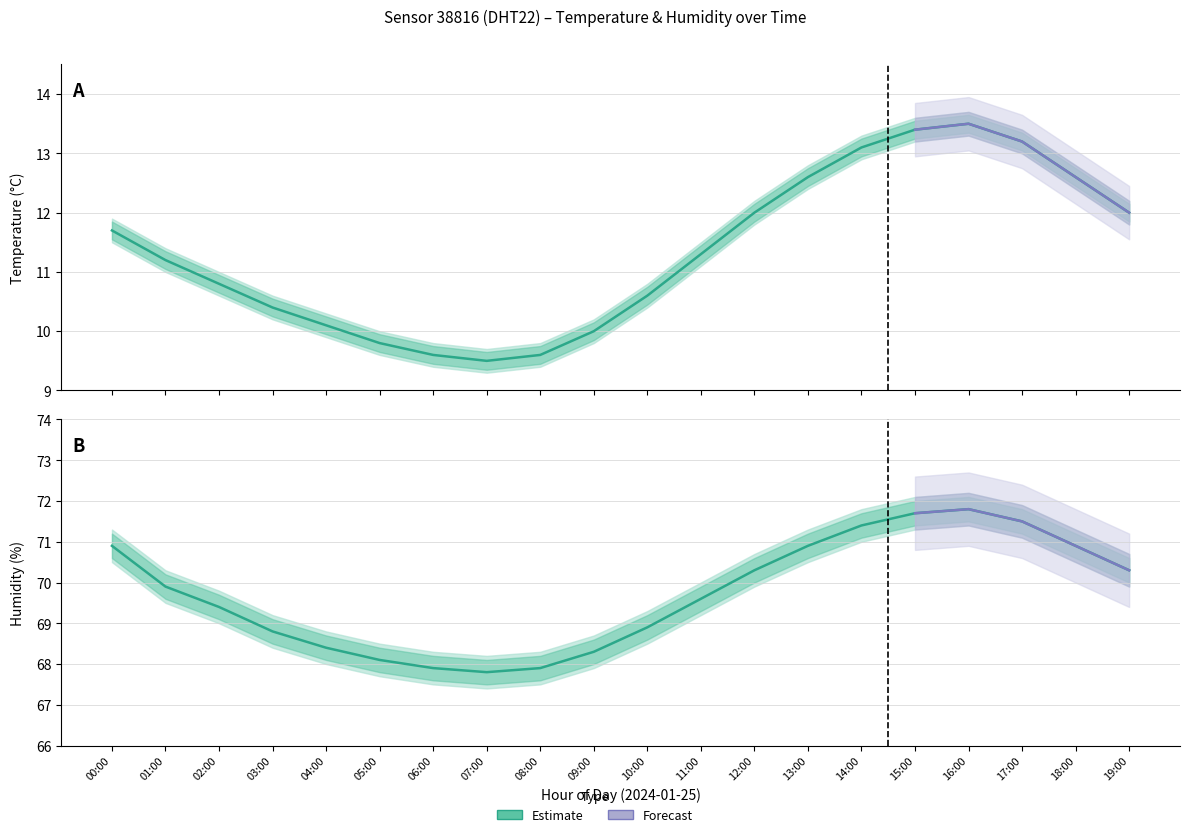

How many interior local valleys does the temperature series have?

1